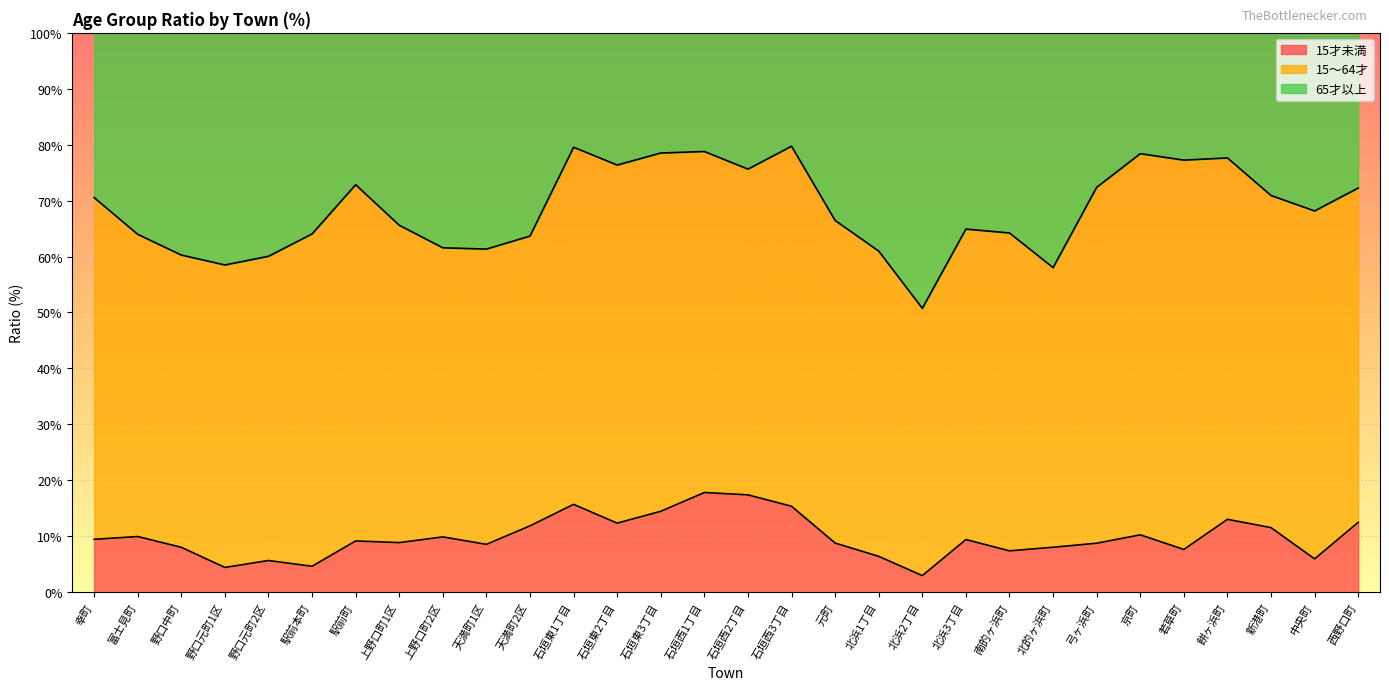

True or false: 15才未満 has a value of 10.2 at 京町.

True